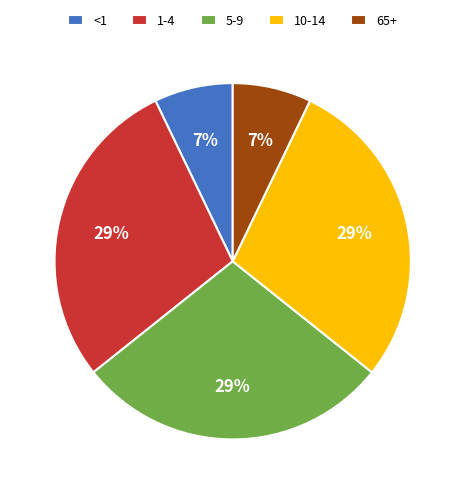

Is there any slice that represents more than half of the pie?

No